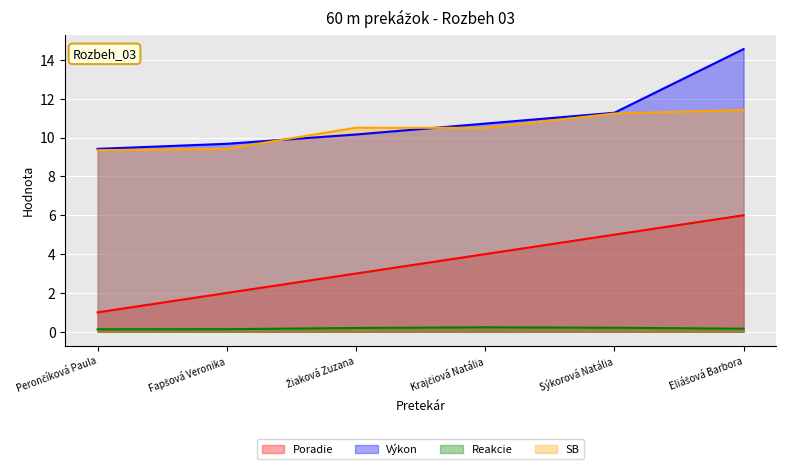

What is the label of the 4th point from the left?

Krajčiová Natália